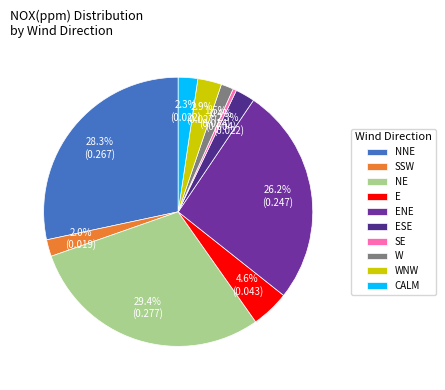

True or false: NNE accounts for 23% of the total.

False